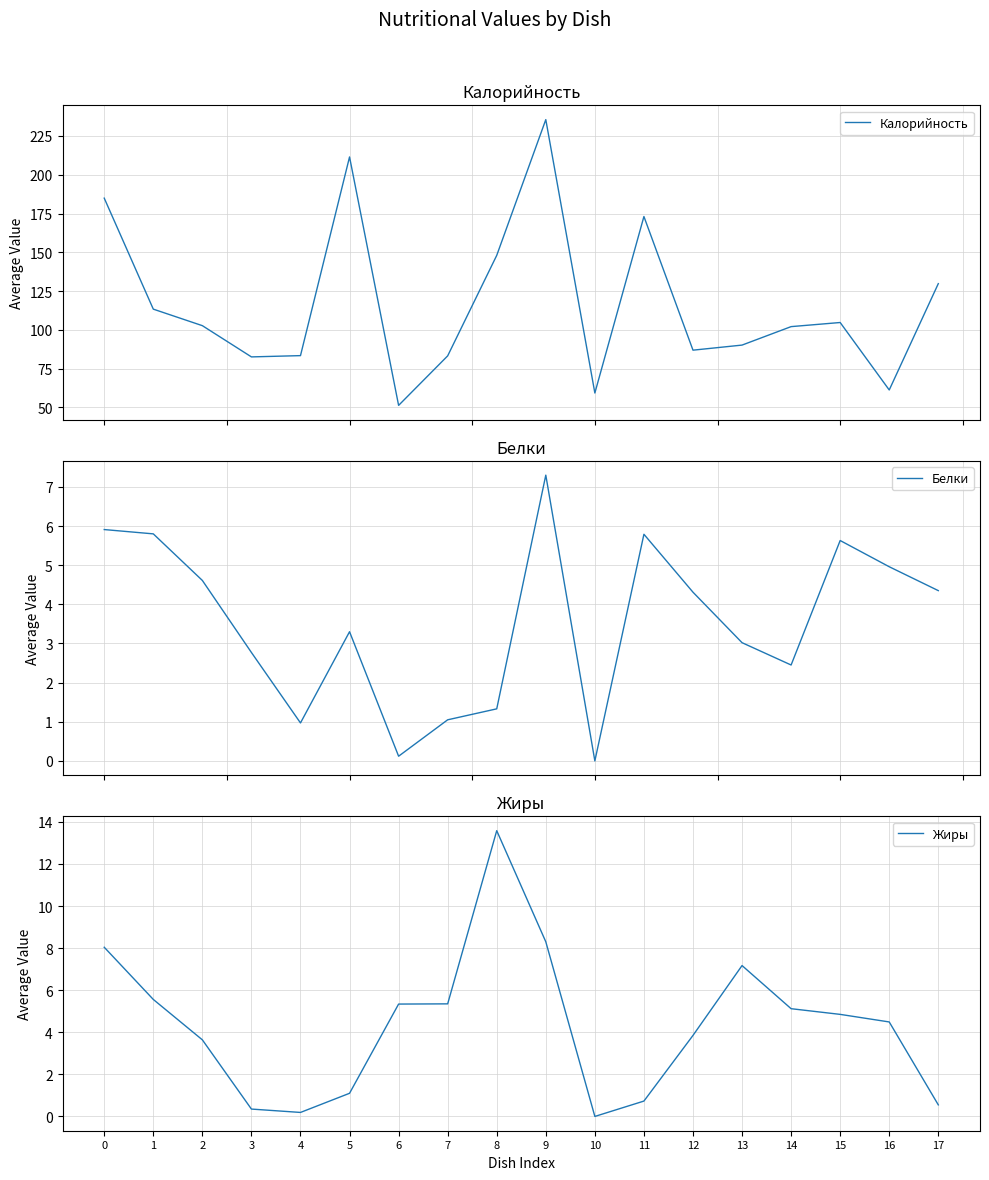

True or false: Жиры has more than 2 interior local peaks.

False